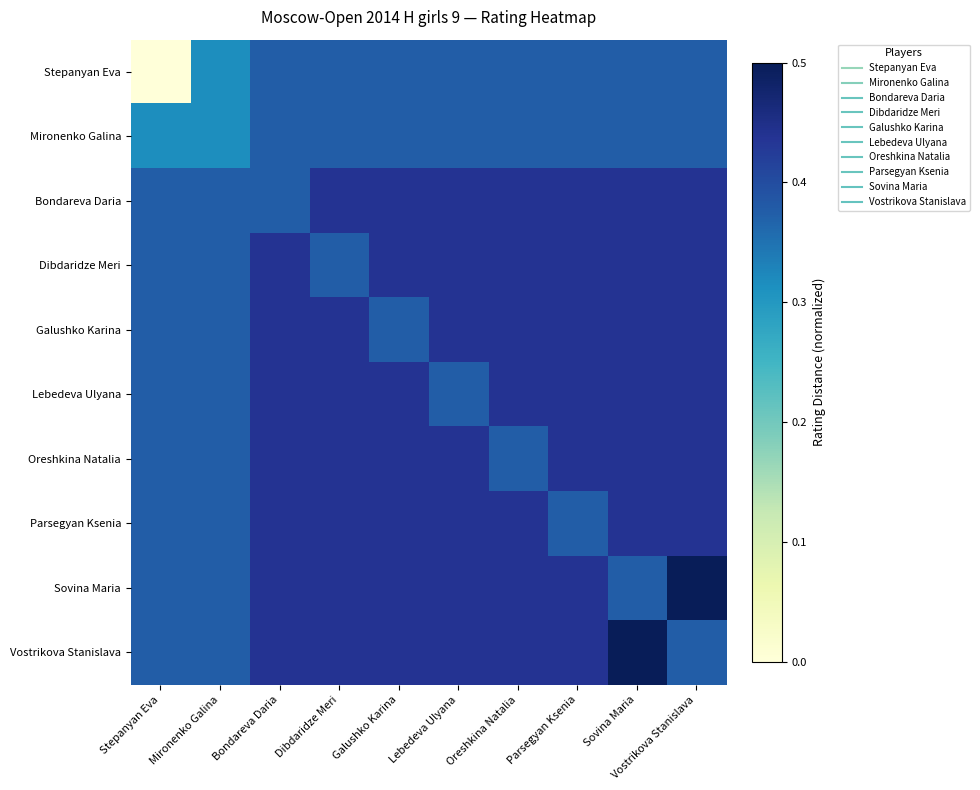

Reading right to left, extract all data points from this chart.

Stepanyan Eva: Vostrikova Stanislava=0.4	Sovina Maria=0.4	Parsegyan Ksenia=0.4	Oreshkina Natalia=0.4	Lebedeva Ulyana=0.4	Galushko Karina=0.4	Dibdaridze Meri=0.4	Bondareva Daria=0.4	Mironenko Galina=0.3	Stepanyan Eva=0.0
Mironenko Galina: Vostrikova Stanislava=0.4	Sovina Maria=0.4	Parsegyan Ksenia=0.4	Oreshkina Natalia=0.4	Lebedeva Ulyana=0.4	Galushko Karina=0.4	Dibdaridze Meri=0.4	Bondareva Daria=0.4	Mironenko Galina=0.3	Stepanyan Eva=0.3
Bondareva Daria: Vostrikova Stanislava=0.4	Sovina Maria=0.4	Parsegyan Ksenia=0.4	Oreshkina Natalia=0.4	Lebedeva Ulyana=0.4	Galushko Karina=0.4	Dibdaridze Meri=0.4	Bondareva Daria=0.4	Mironenko Galina=0.4	Stepanyan Eva=0.4
Dibdaridze Meri: Vostrikova Stanislava=0.4	Sovina Maria=0.4	Parsegyan Ksenia=0.4	Oreshkina Natalia=0.4	Lebedeva Ulyana=0.4	Galushko Karina=0.4	Dibdaridze Meri=0.4	Bondareva Daria=0.4	Mironenko Galina=0.4	Stepanyan Eva=0.4
Galushko Karina: Vostrikova Stanislava=0.4	Sovina Maria=0.4	Parsegyan Ksenia=0.4	Oreshkina Natalia=0.4	Lebedeva Ulyana=0.4	Galushko Karina=0.4	Dibdaridze Meri=0.4	Bondareva Daria=0.4	Mironenko Galina=0.4	Stepanyan Eva=0.4
Lebedeva Ulyana: Vostrikova Stanislava=0.4	Sovina Maria=0.4	Parsegyan Ksenia=0.4	Oreshkina Natalia=0.4	Lebedeva Ulyana=0.4	Galushko Karina=0.4	Dibdaridze Meri=0.4	Bondareva Daria=0.4	Mironenko Galina=0.4	Stepanyan Eva=0.4
Oreshkina Natalia: Vostrikova Stanislava=0.4	Sovina Maria=0.4	Parsegyan Ksenia=0.4	Oreshkina Natalia=0.4	Lebedeva Ulyana=0.4	Galushko Karina=0.4	Dibdaridze Meri=0.4	Bondareva Daria=0.4	Mironenko Galina=0.4	Stepanyan Eva=0.4
Parsegyan Ksenia: Vostrikova Stanislava=0.4	Sovina Maria=0.4	Parsegyan Ksenia=0.4	Oreshkina Natalia=0.4	Lebedeva Ulyana=0.4	Galushko Karina=0.4	Dibdaridze Meri=0.4	Bondareva Daria=0.4	Mironenko Galina=0.4	Stepanyan Eva=0.4
Sovina Maria: Vostrikova Stanislava=0.5	Sovina Maria=0.4	Parsegyan Ksenia=0.4	Oreshkina Natalia=0.4	Lebedeva Ulyana=0.4	Galushko Karina=0.4	Dibdaridze Meri=0.4	Bondareva Daria=0.4	Mironenko Galina=0.4	Stepanyan Eva=0.4
Vostrikova Stanislava: Vostrikova Stanislava=0.4	Sovina Maria=0.5	Parsegyan Ksenia=0.4	Oreshkina Natalia=0.4	Lebedeva Ulyana=0.4	Galushko Karina=0.4	Dibdaridze Meri=0.4	Bondareva Daria=0.4	Mironenko Galina=0.4	Stepanyan Eva=0.4